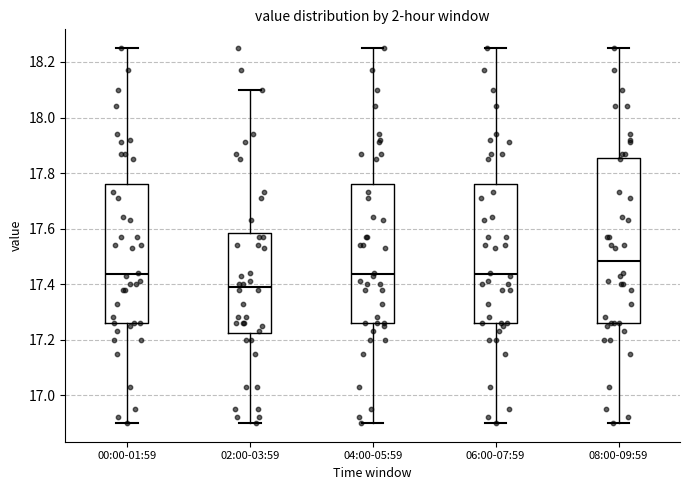

Reading left to right, transcribe this box plot: for each box, give where its median line is, the range the box spans, and where its two whiskers end, as read against the y-axis. The values are not printed on the chart, so give them approximately, as read against the axis.

00:00-01:59: median 17.44, box 17.26 to 17.76, whiskers 16.90 to 18.26
02:00-03:59: median 17.40, box 17.22 to 17.58, whiskers 16.90 to 18.10
04:00-05:59: median 17.44, box 17.26 to 17.76, whiskers 16.90 to 18.26
06:00-07:59: median 17.44, box 17.26 to 17.76, whiskers 16.90 to 18.26
08:00-09:59: median 17.48, box 17.26 to 17.86, whiskers 16.90 to 18.26